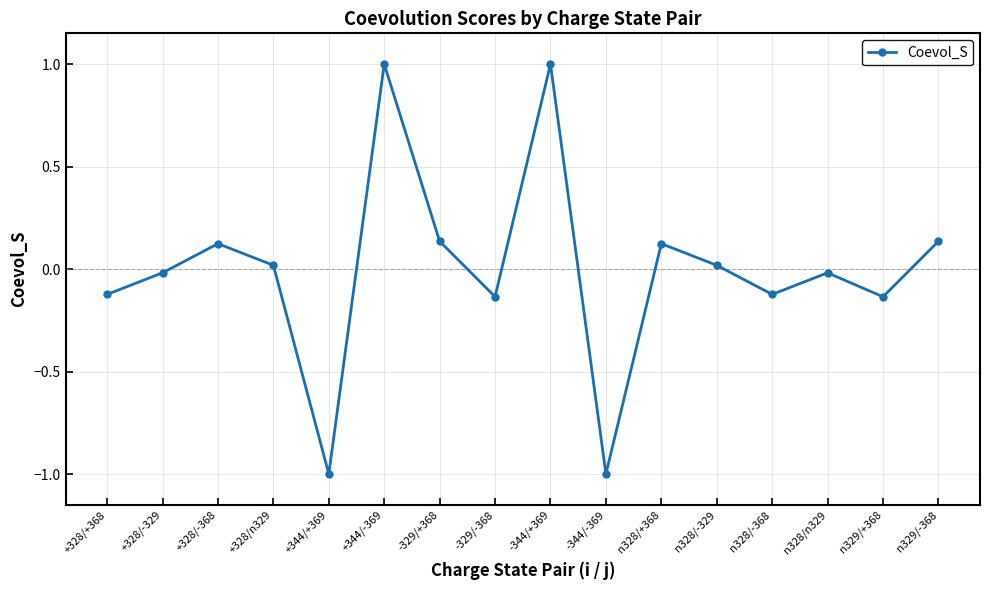

What is the value of the 5th point from the left?

-1.0